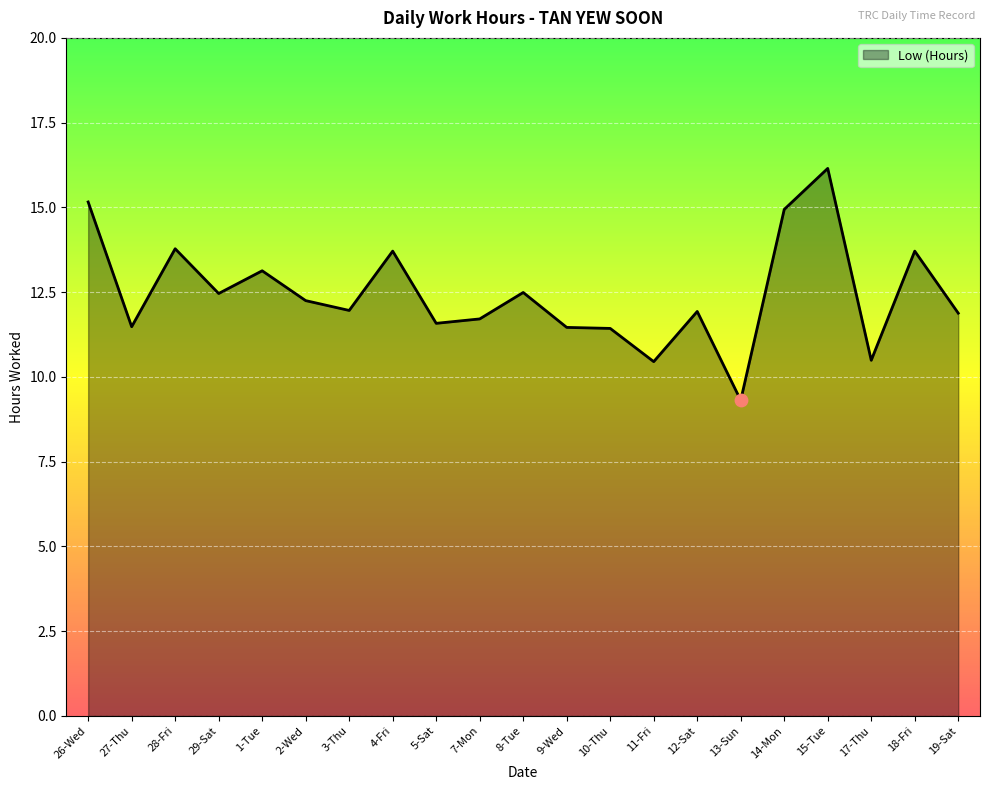

What is the change in value from 13-Sun to 15-Tue?

+6.8